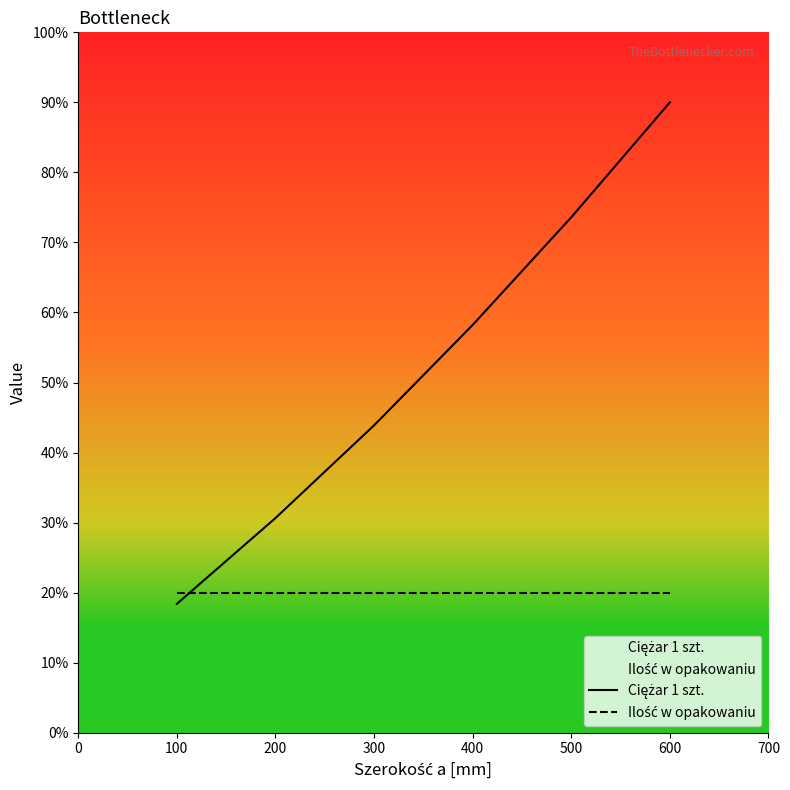

Where do Ilość w opakowaniu and Ciężar 1 szt. first cross each other?

0 and 100